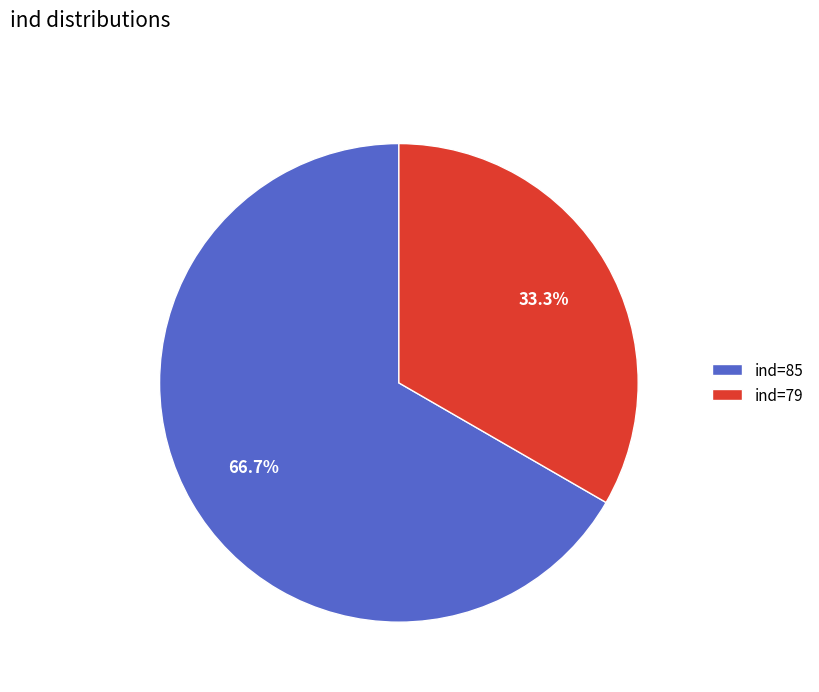

Which category has the biggest portion of the pie?

ind=85